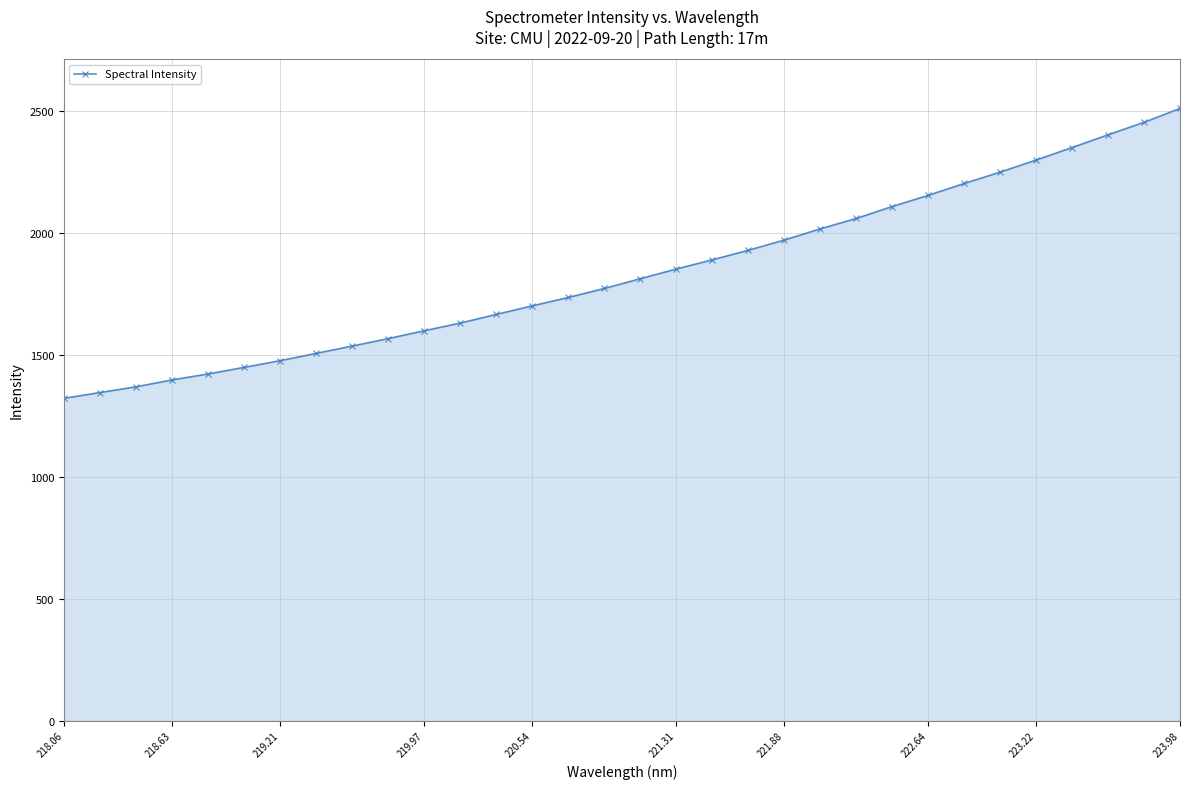

What is the value of the 10th point from the left?

1567.7